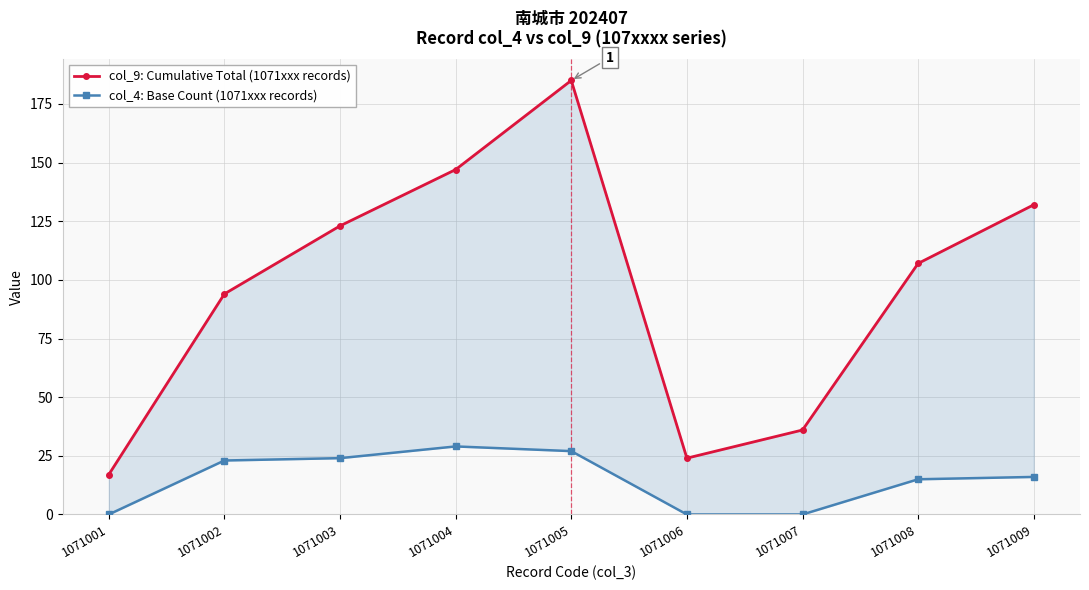

Is it true that col_9: Cumulative Total (1071xxx records) equals 24 at 1071006?

True